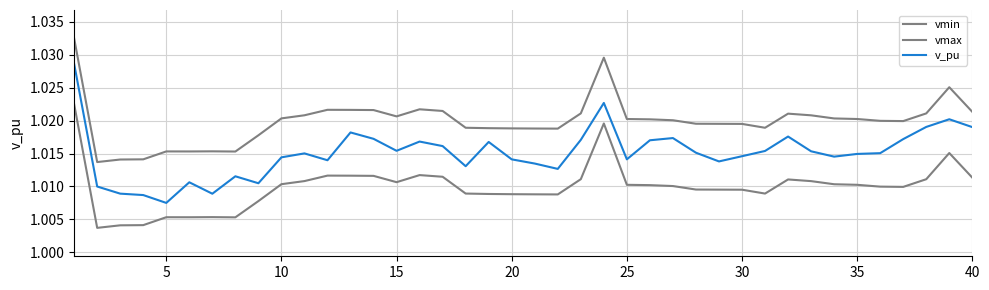

Which series has the largest total across all categories?

vmax